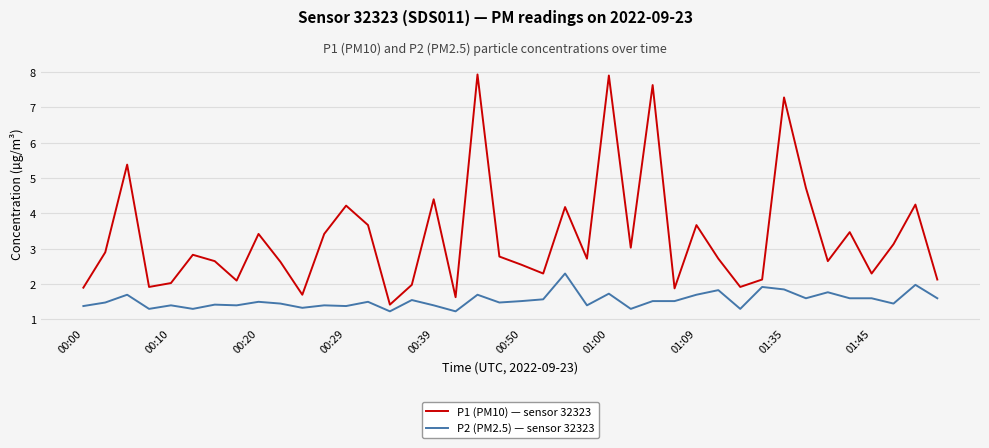

True or false: P1 (PM10) — sensor 32323 and P2 (PM2.5) — sensor 32323 intersect in this chart.

False